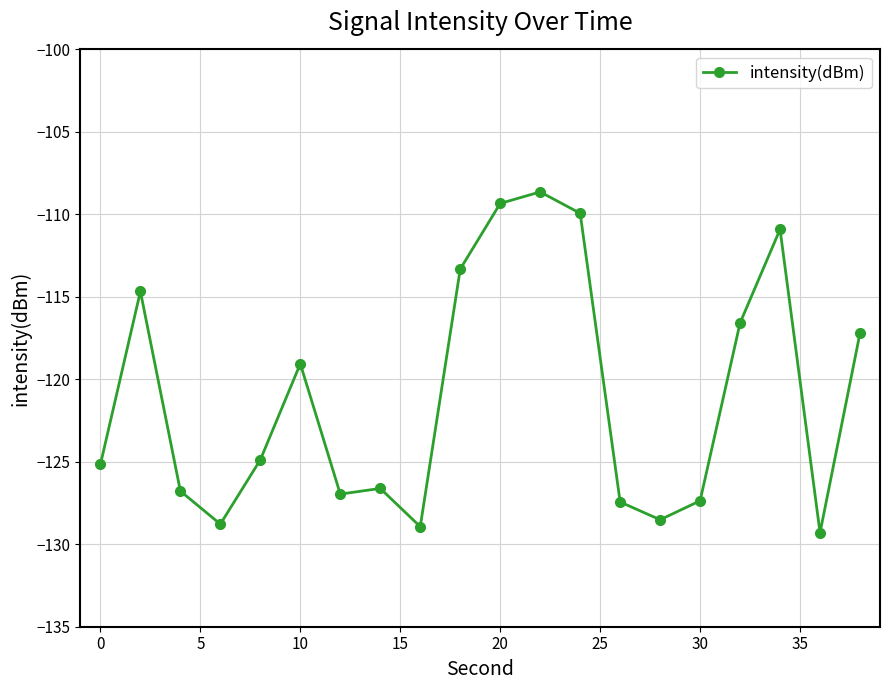

What is the greatest value displayed?

-108.6